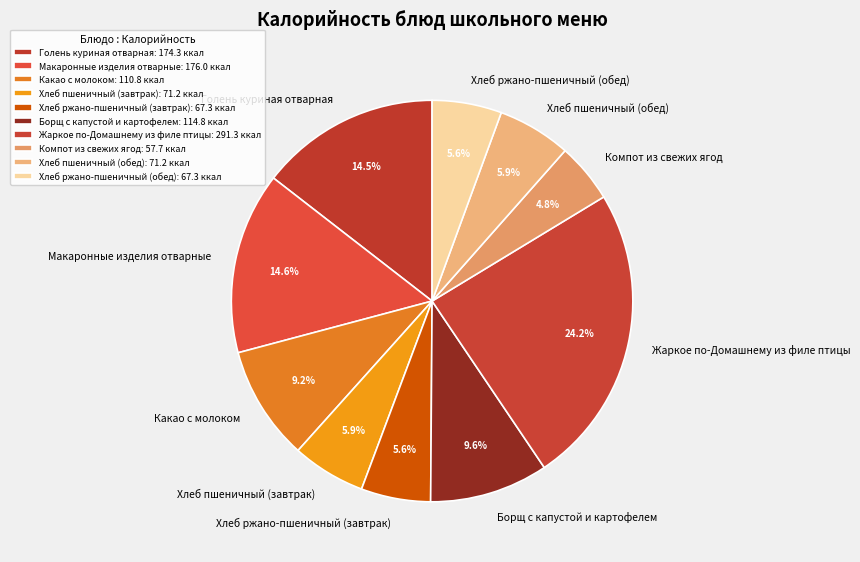

Which slice is the smallest?

Компот из свежих ягод